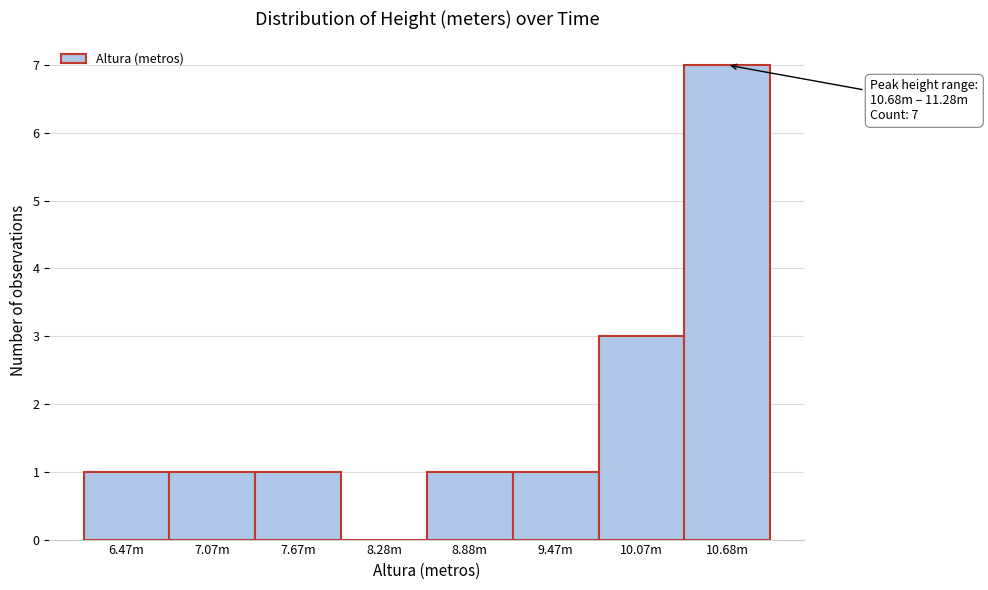

Reading right to left, list all the values displayed in this chart.

10.68m=7	10.07m=3	9.47m=1	8.88m=1	8.28m=0	7.67m=1	7.07m=1	6.47m=1